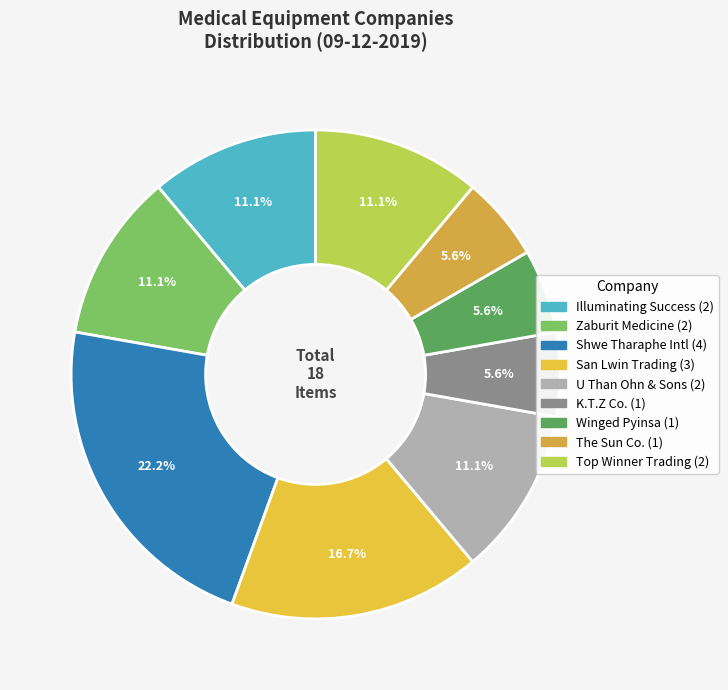

How many segments does this pie chart have?

9